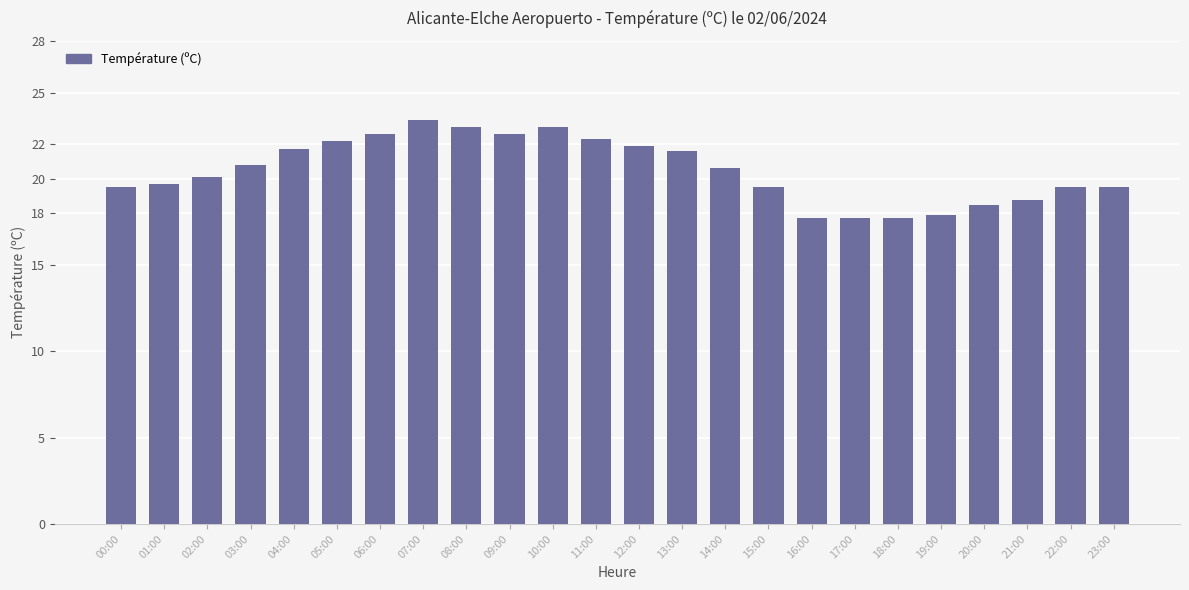

How many bars are there in total?

24